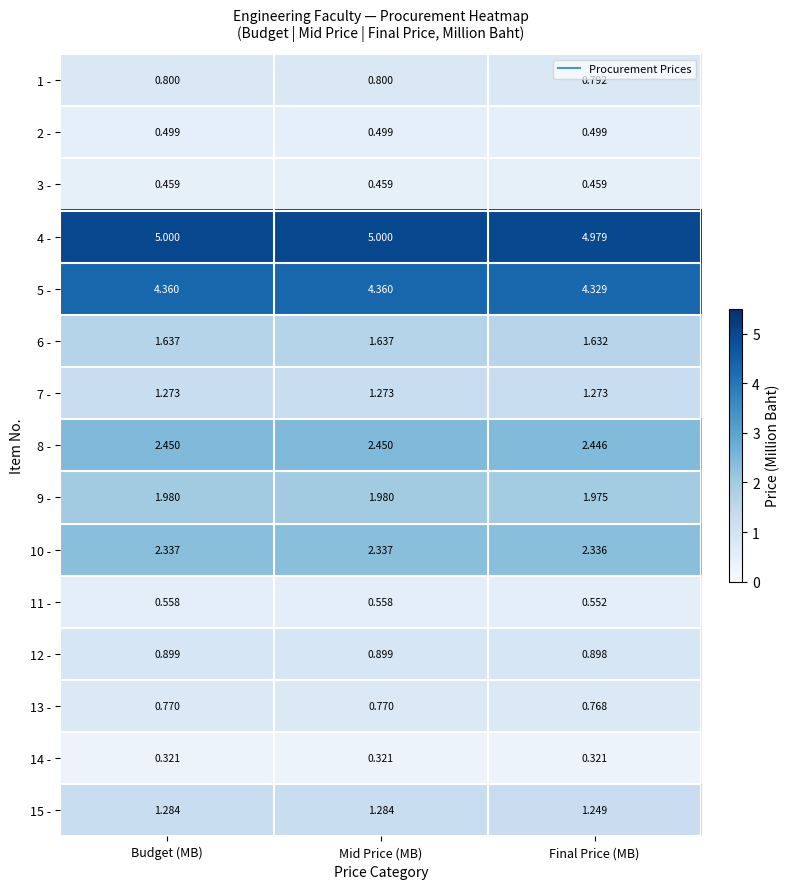

Where is 9 - nearest to the value 1?

Final Price (MB)